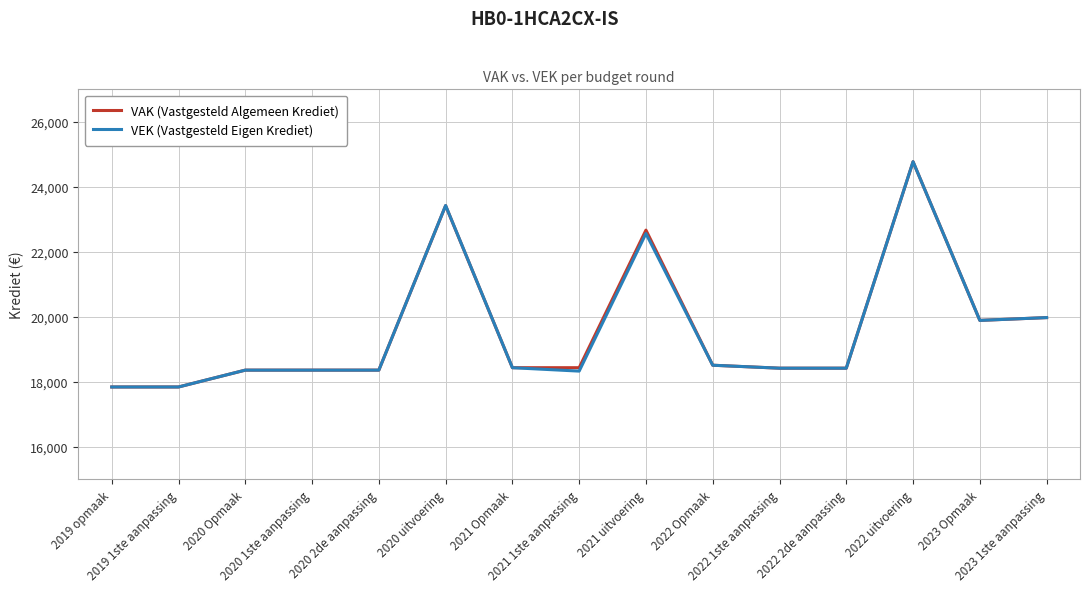

What is the maximum value shown in the chart?

24774